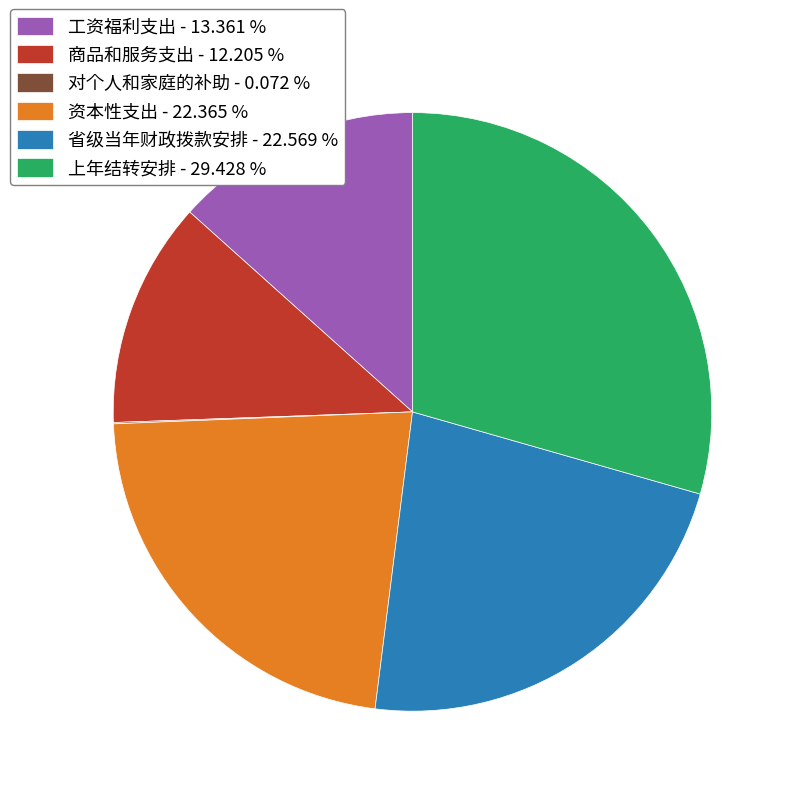

The 商品和服务支出 slice represents 12% of the pie. True or false?

True